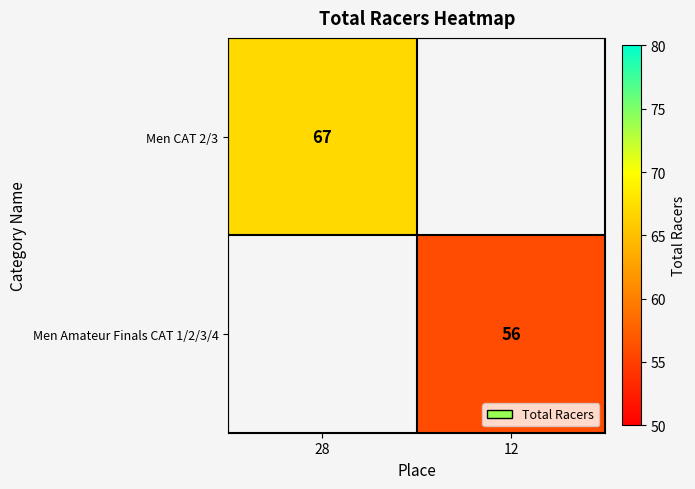

The Men CAT 2/3 series shows 119 at 28. True or false?

False